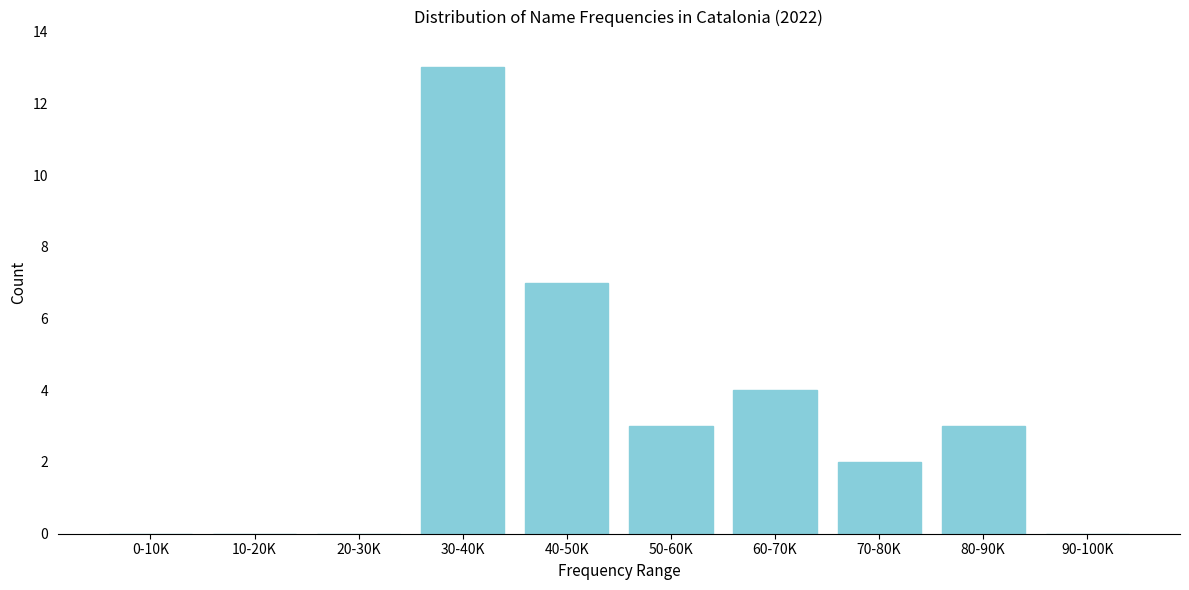

Reading right to left, transcribe all the data shown in this chart.

90-100K=0	80-90K=3	70-80K=2	60-70K=4	50-60K=3	40-50K=7	30-40K=13	20-30K=0	10-20K=0	0-10K=0